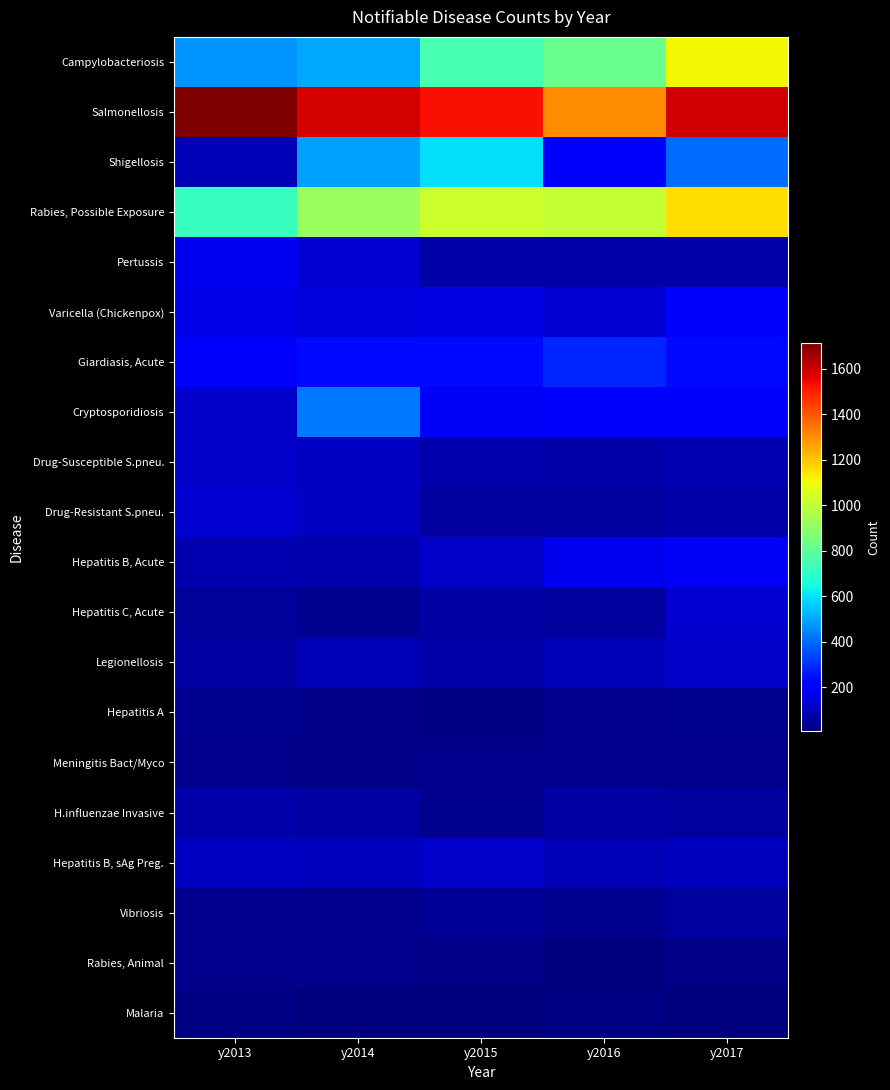

Which label corresponds to the smallest value in the chart?

y2014